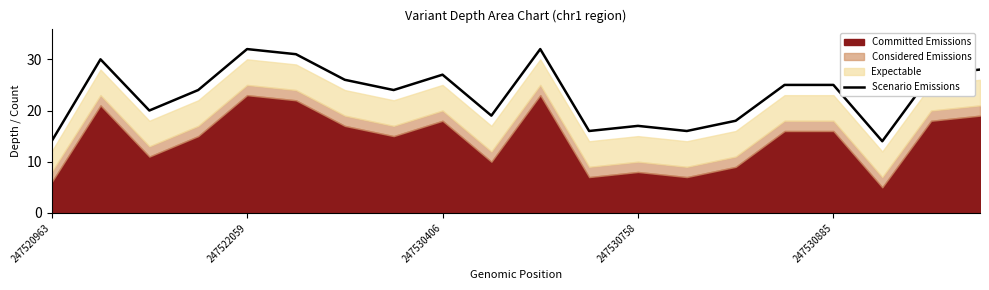

What is the maximum value for Scenario Emissions?

32